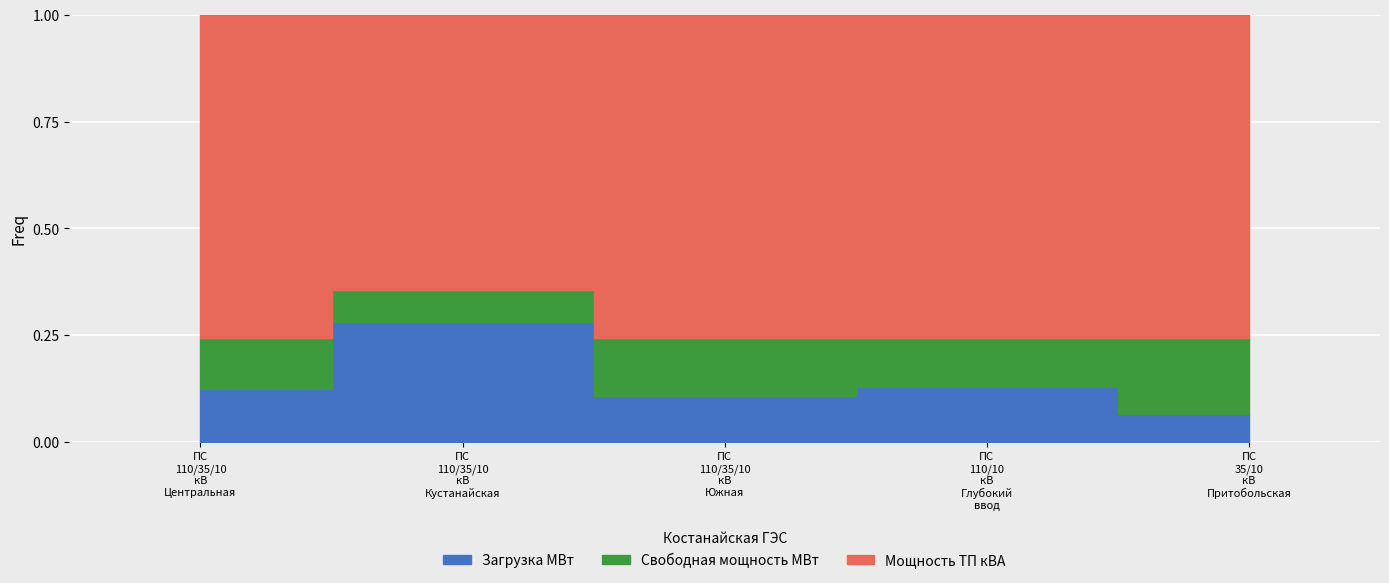

The value of Свободная мощность МВт at ПС
110/35/10
кВ
Южная is 0.4. True or false?

False